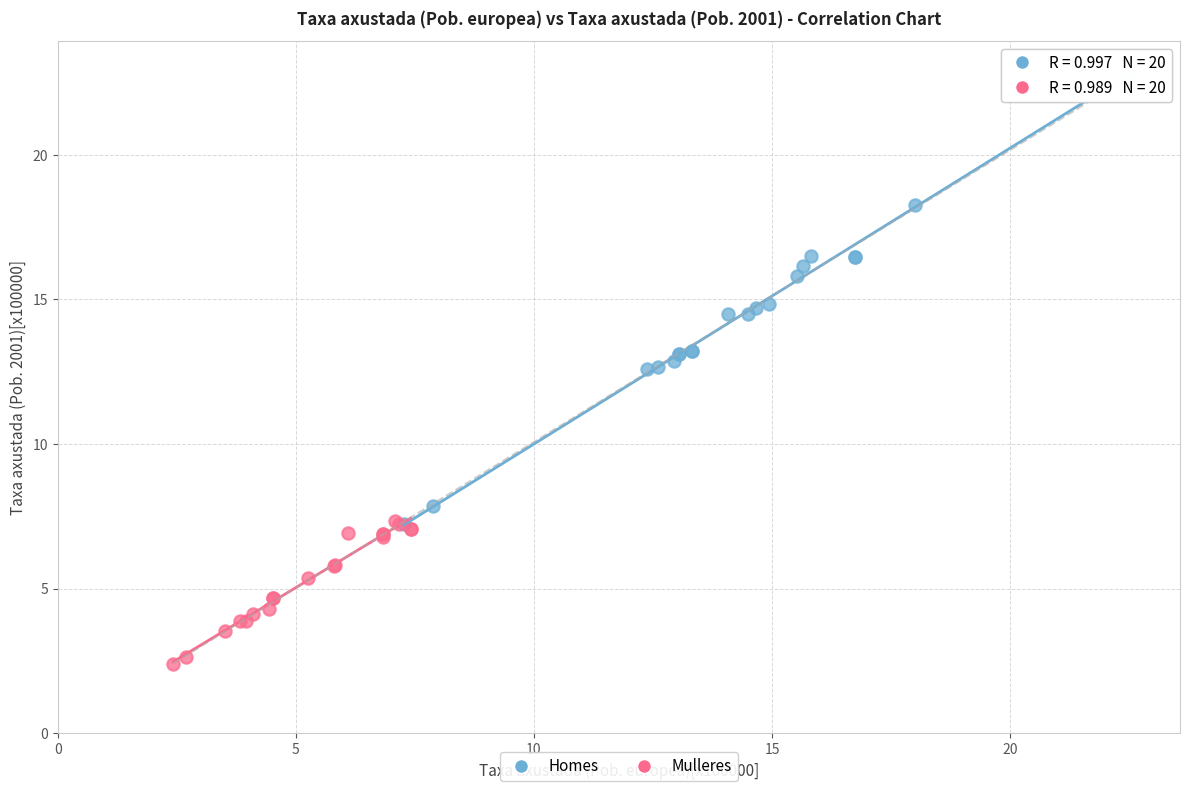

Which series reaches the maximum Y coordinate?

Homes